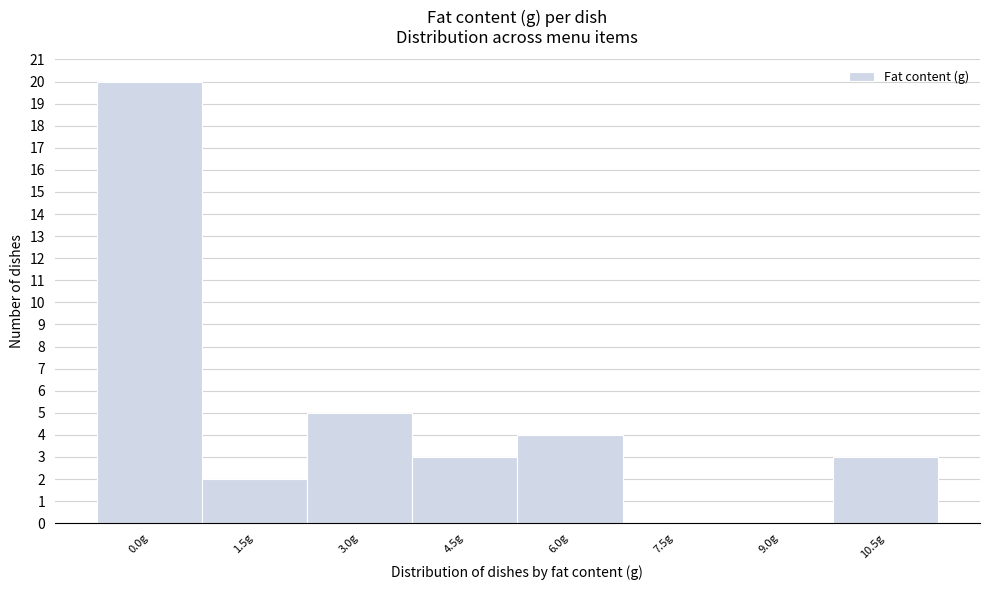

Reading left to right, what are all the values shown in this chart?

0.0g=20	1.5g=2	3.0g=5	4.5g=3	6.0g=4	7.5g=0	9.0g=0	10.5g=3